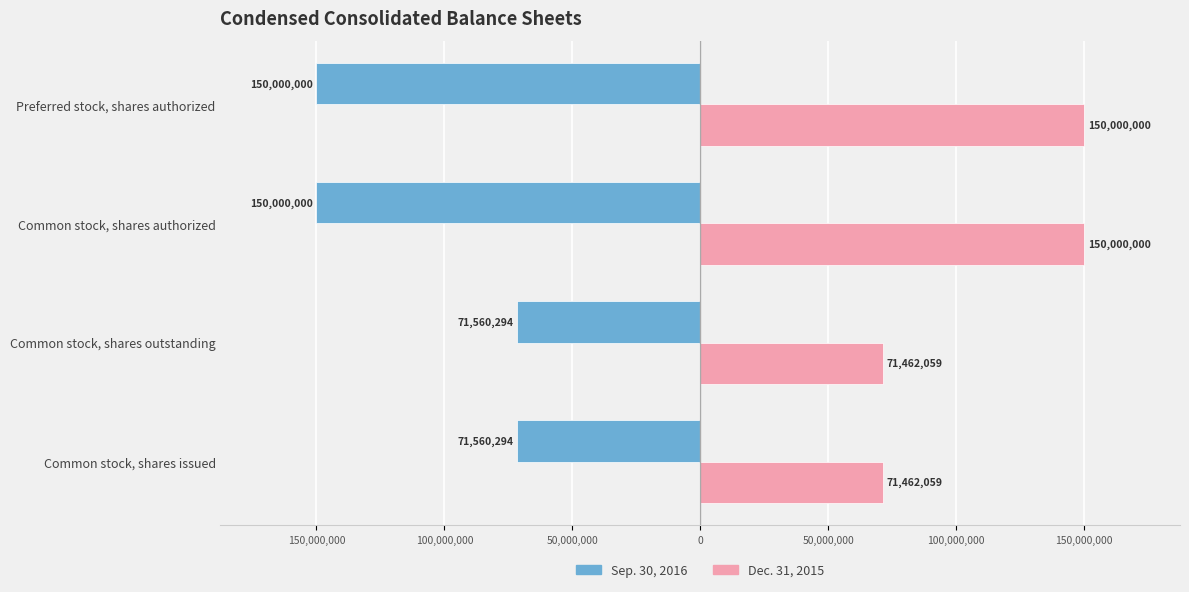

List the series in order of their overall mean, lowest first.

Sep. 30, 2016, Dec. 31, 2015